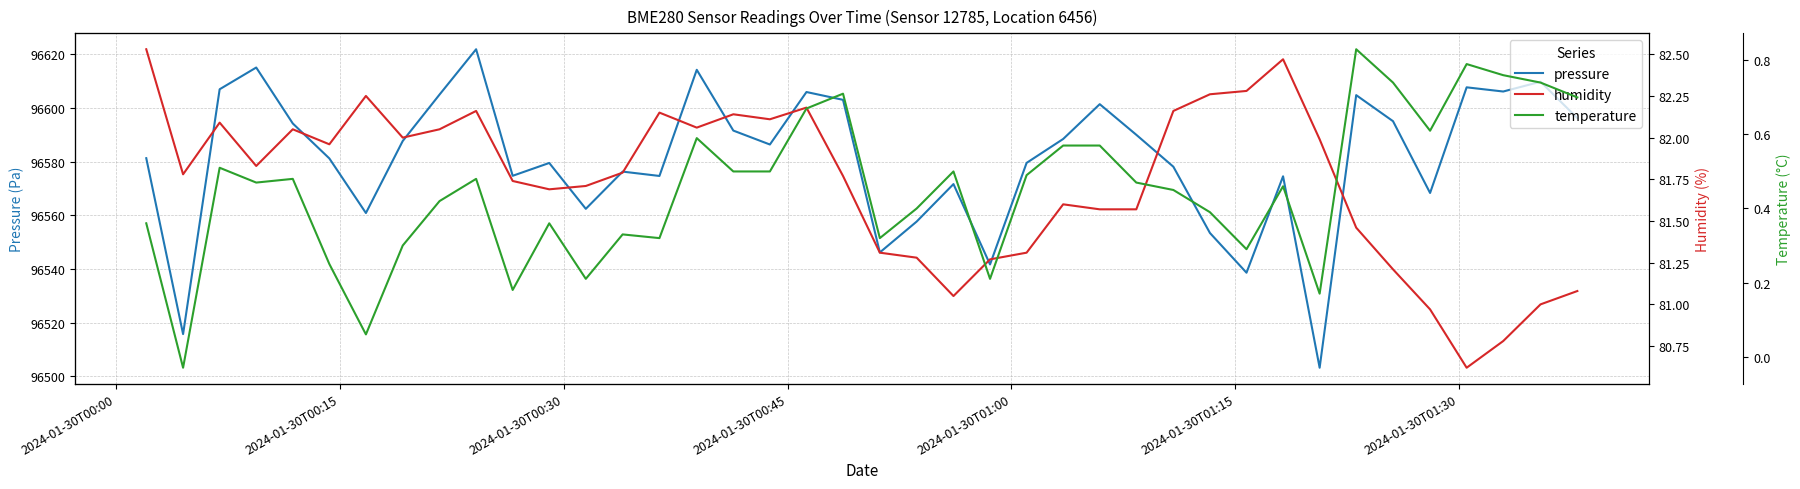

Does the chart display data point markers on the line(s)?

No